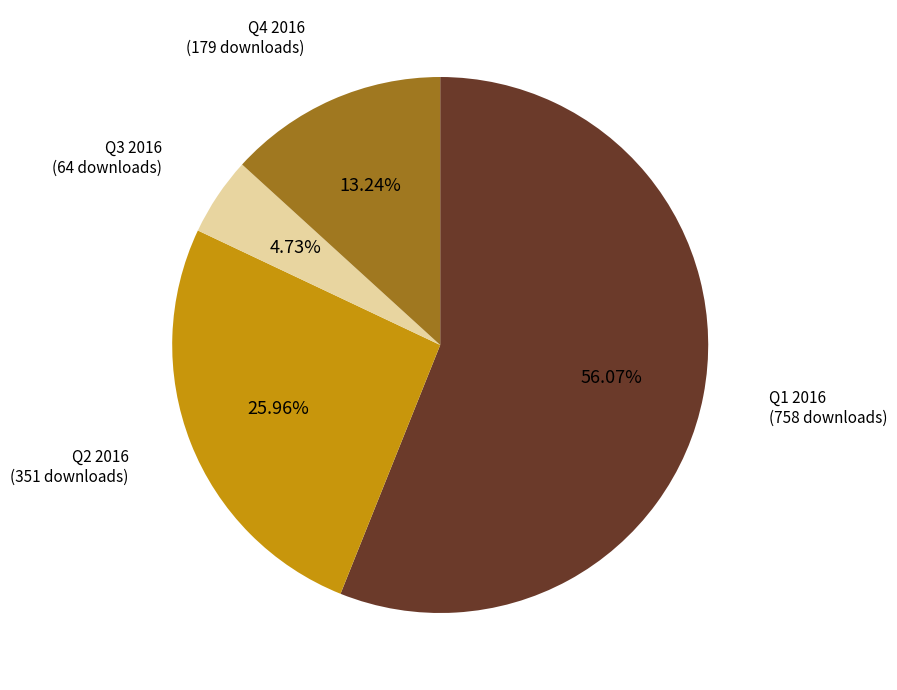

Does any single category account for the majority?

Yes